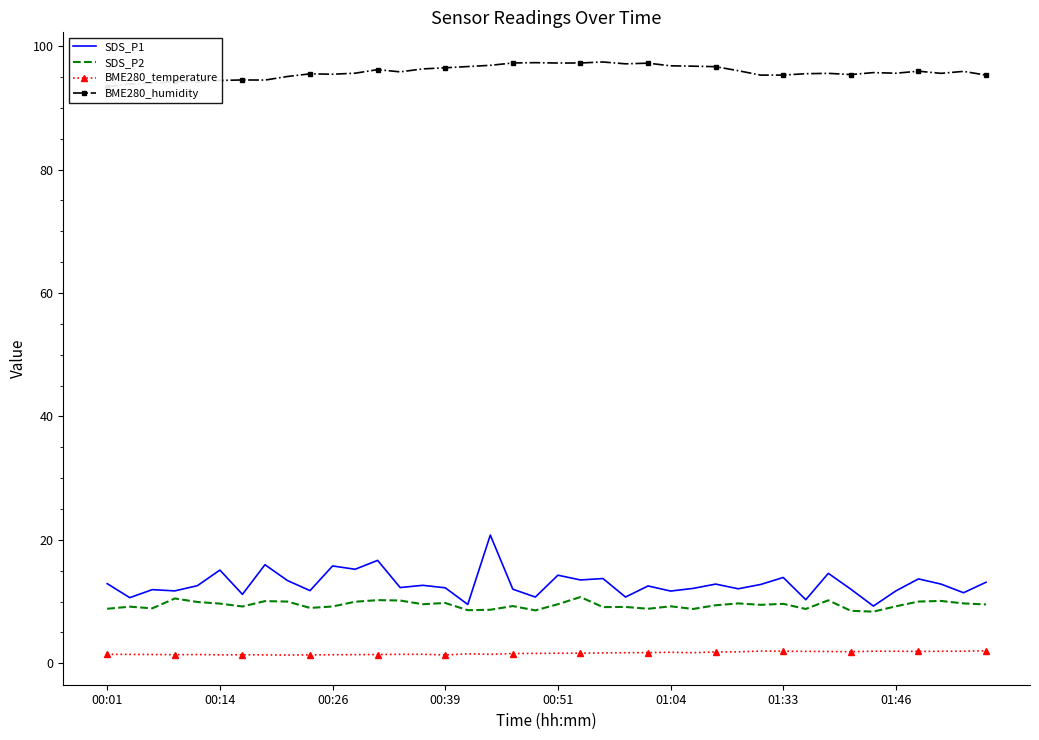

The value of SDS_P1 at 01:33 is 5.2. True or false?

False